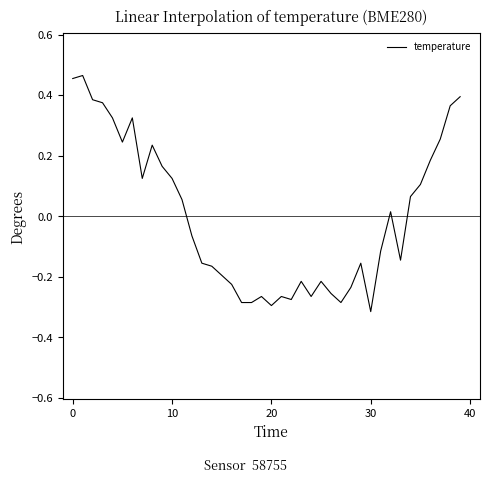

Reading left to right, what are all the values shown in this chart?

0.5	0.5	0.4	0.4	0.3	0.2	0.3	0.1	0.2	0.2	0.1	0.1	-0.1	-0.2	-0.2	-0.2	-0.2	-0.3	-0.3	-0.3	-0.3	-0.3	-0.3	-0.2	-0.3	-0.2	-0.3	-0.3	-0.2	-0.2	-0.3	-0.1	0.0	-0.1	0.1	0.1	0.2	0.3	0.4	0.4